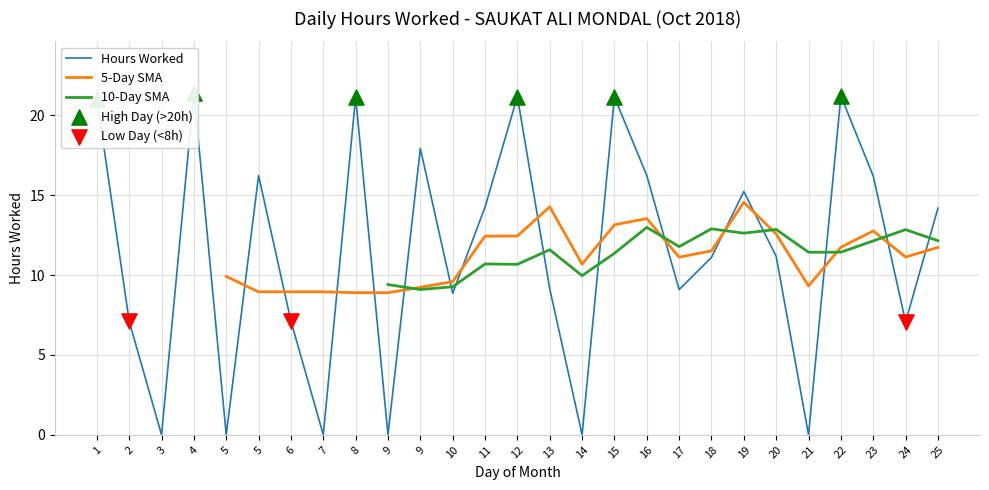

What is the change in value from 9 to 14?

-17.9